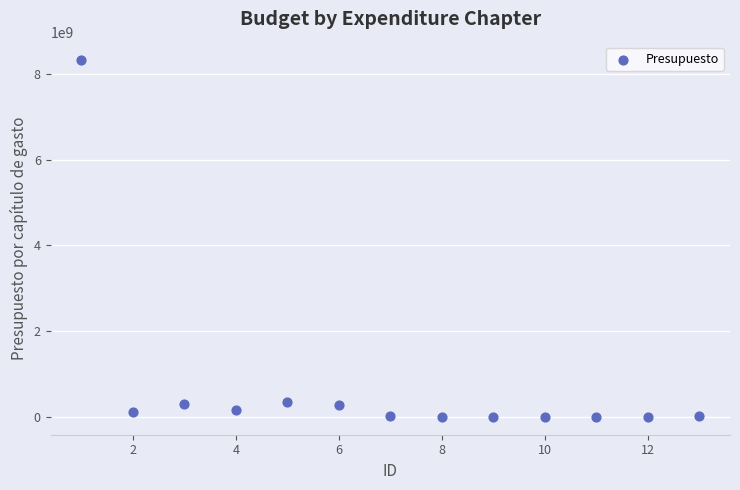

What is the range of Y values (max minus min)?

8331340198.6